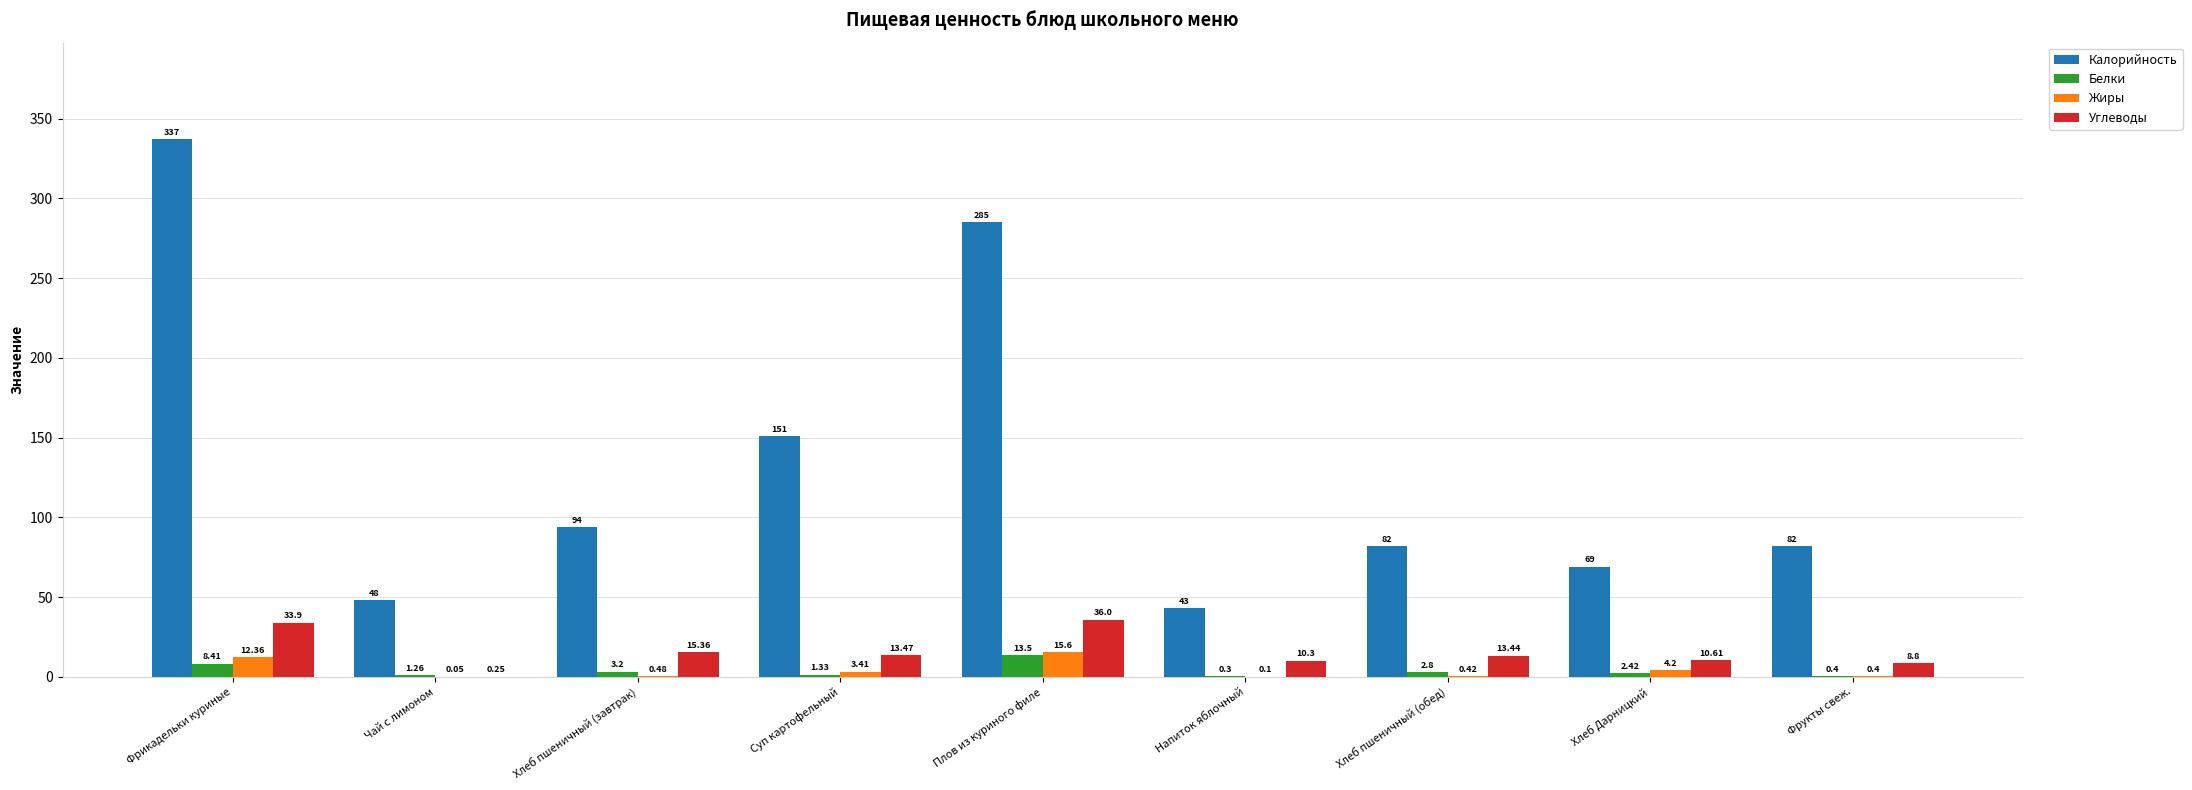

Is the value of Белки at Суп картофельный greater than the value of Калорийность at Хлеб Дарницкий?

No